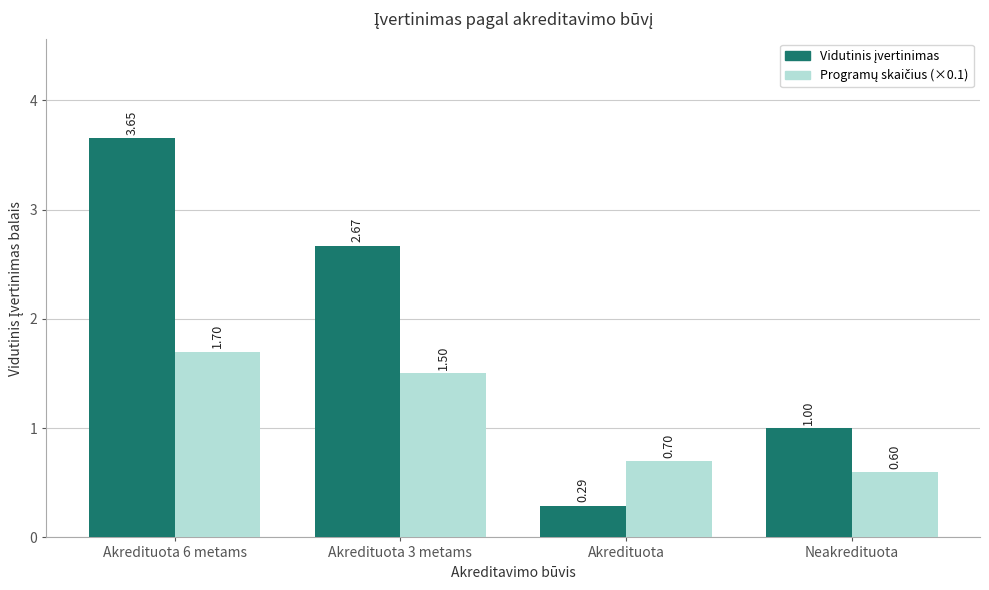

What is the difference between the highest and lowest values at Akredituota 3 metams?

1.2